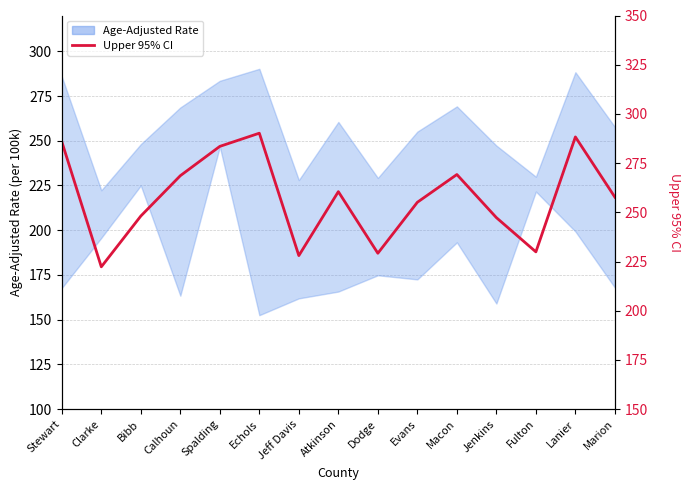

How many points are lower than both their immediate neighbors (excluding endpoints)?

4